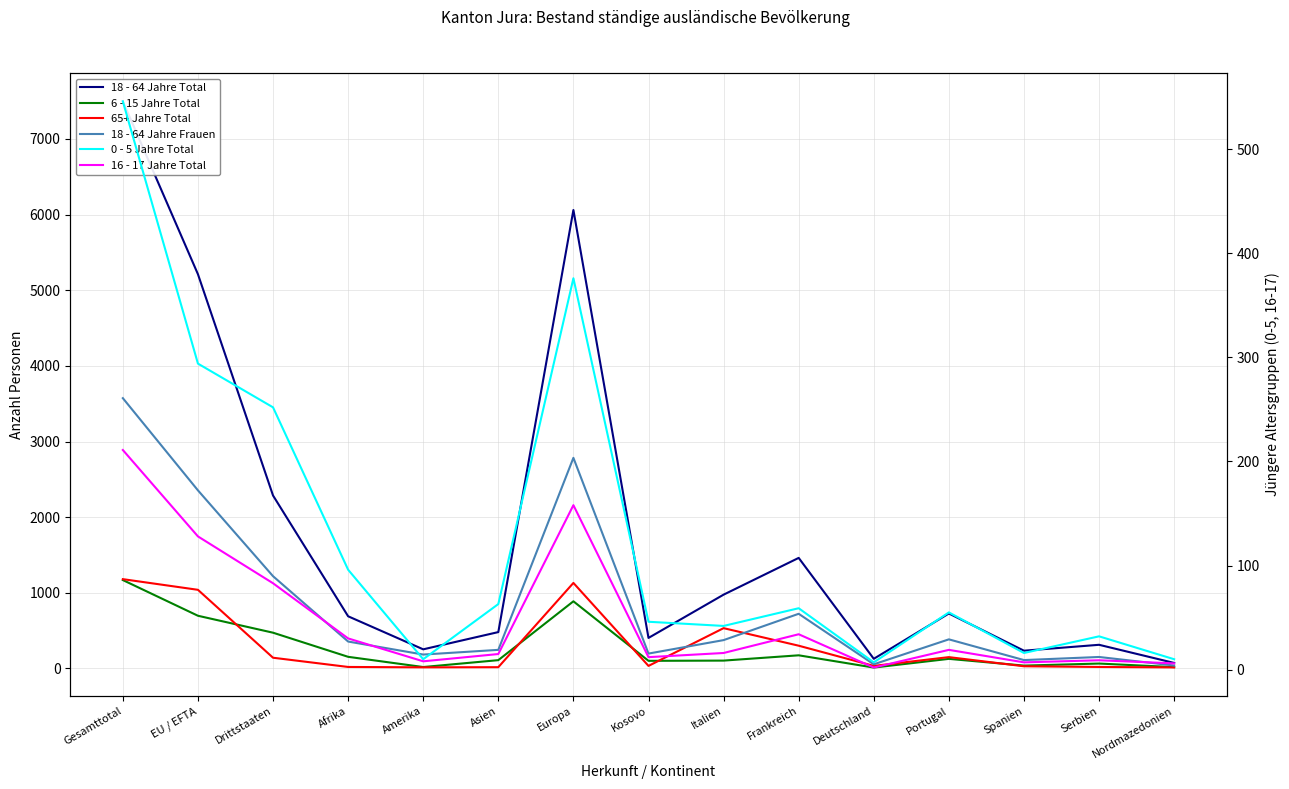

How many lines are shown in the chart?

6